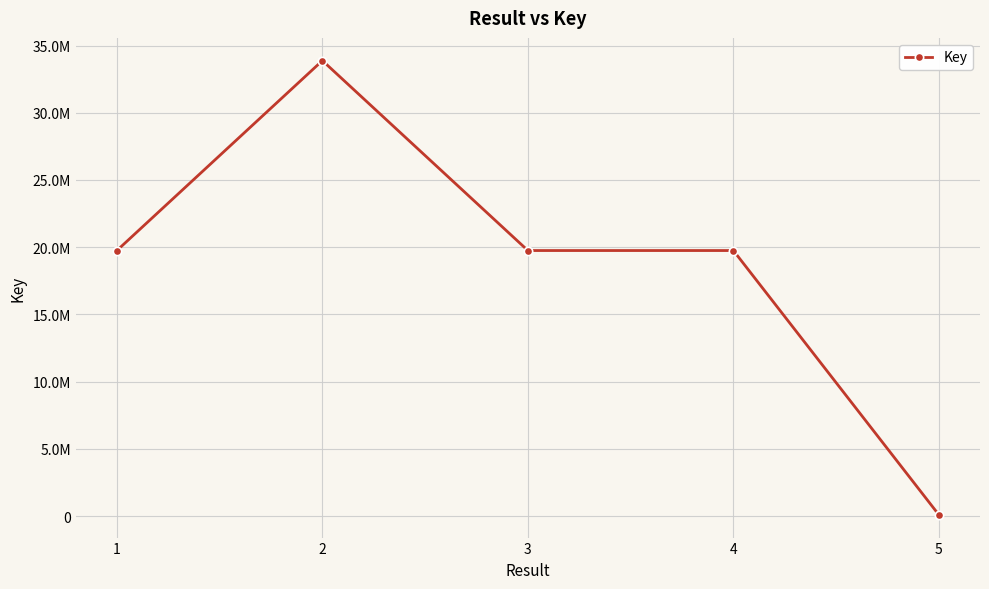

Which label corresponds to the largest value in the chart?

2